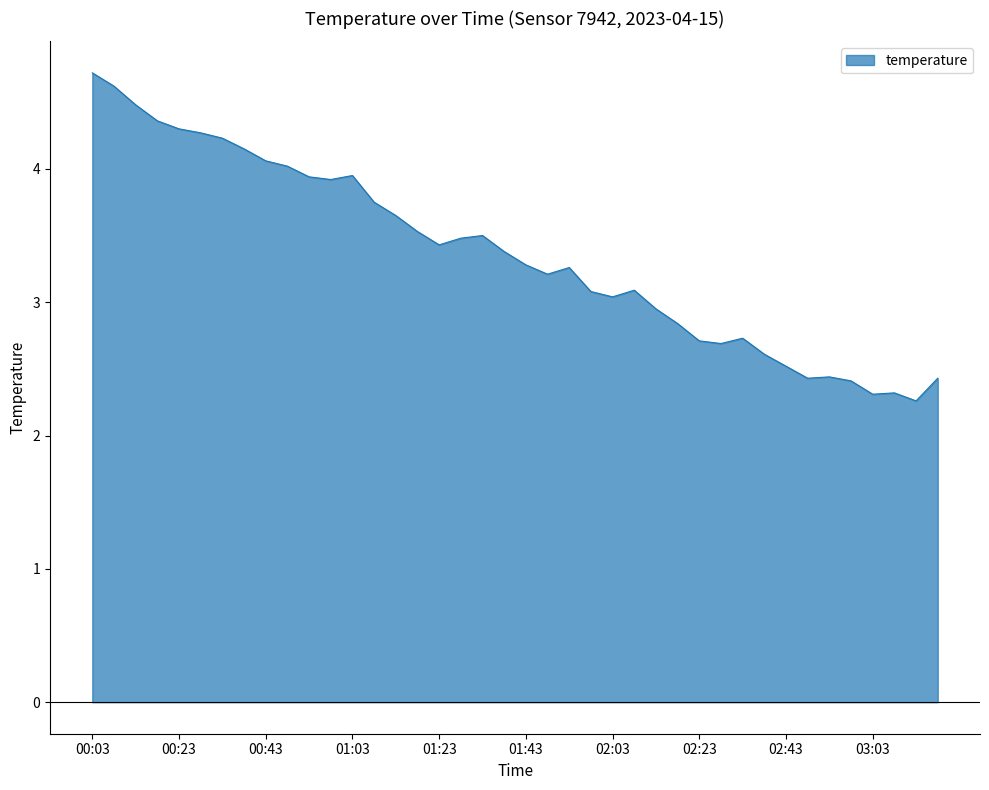

How many categories are shown in the chart?

40